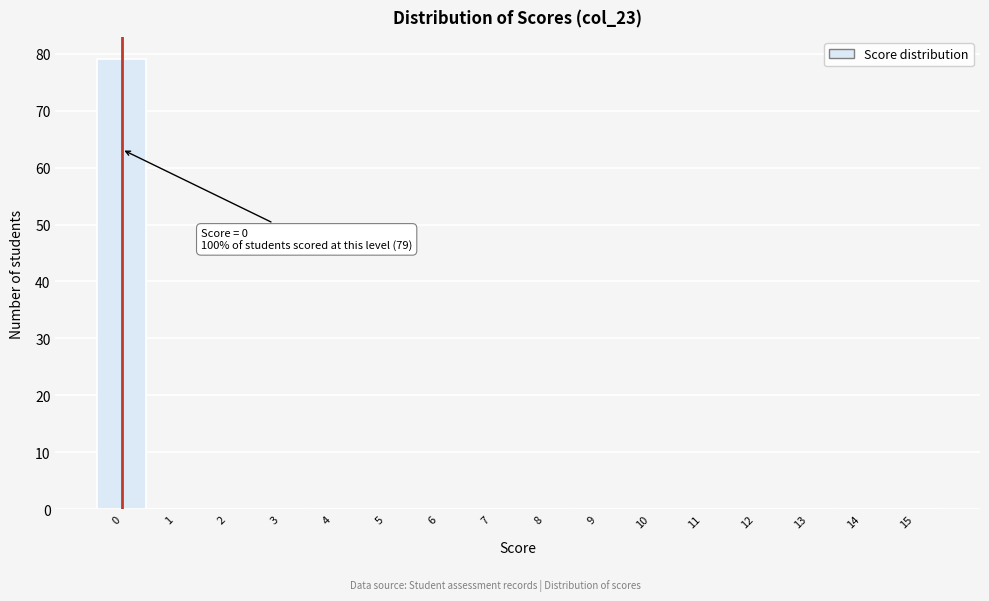

Which range on the x-axis has the tallest bar?

-0.5 to 0.5